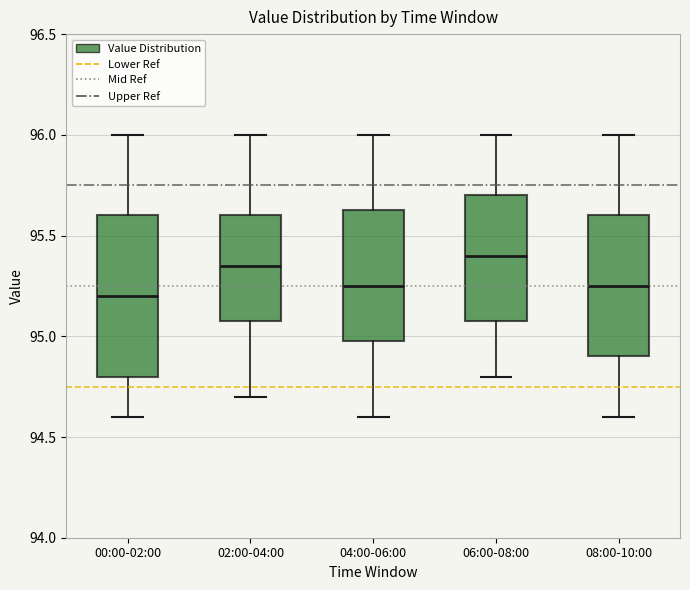

Which box is the tallest, from its lower edge to its upper edge?

00:00-02:00